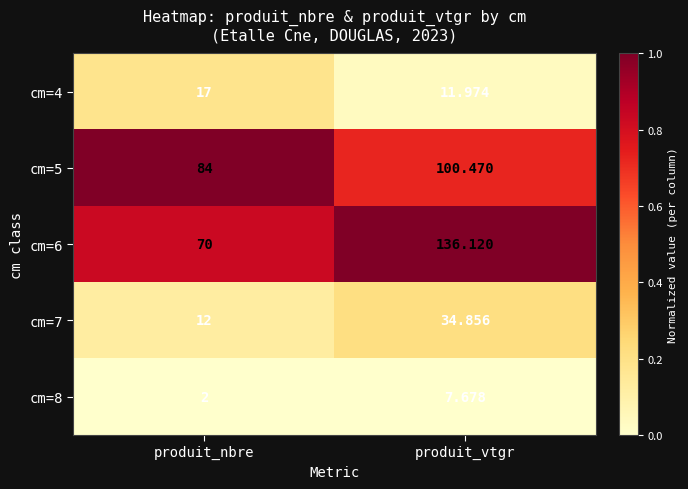

At which label does cm=5 first exceed 100?

produit_vtgr